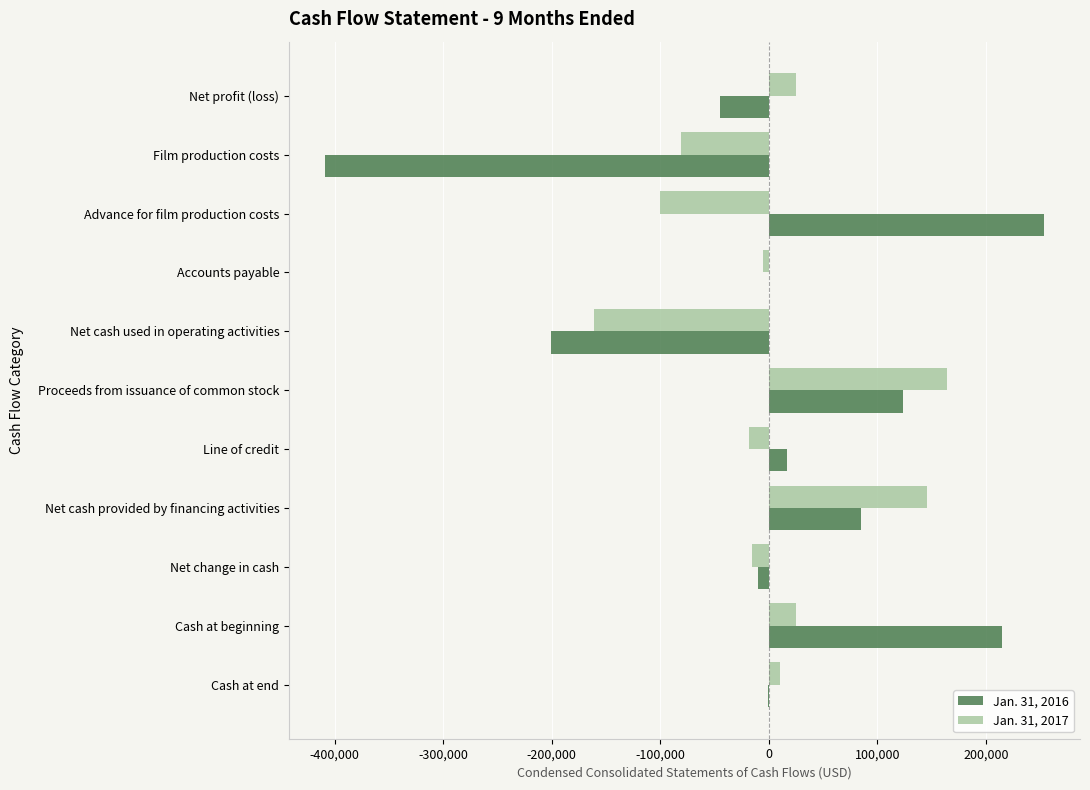

At which category is the sum across all series the highest?

Proceeds from issuance of common stock